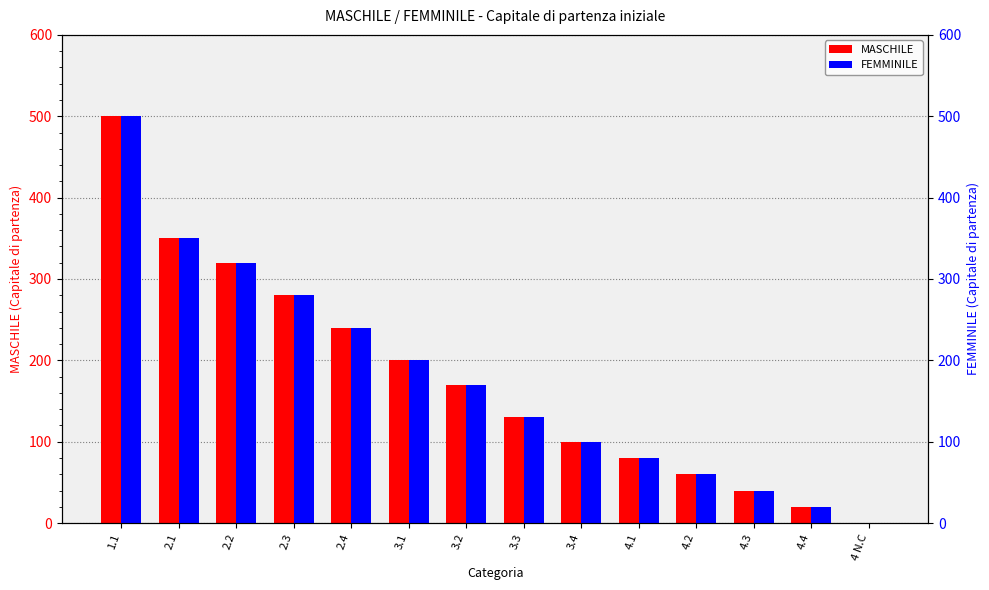

How many categories are shown in the chart?

14